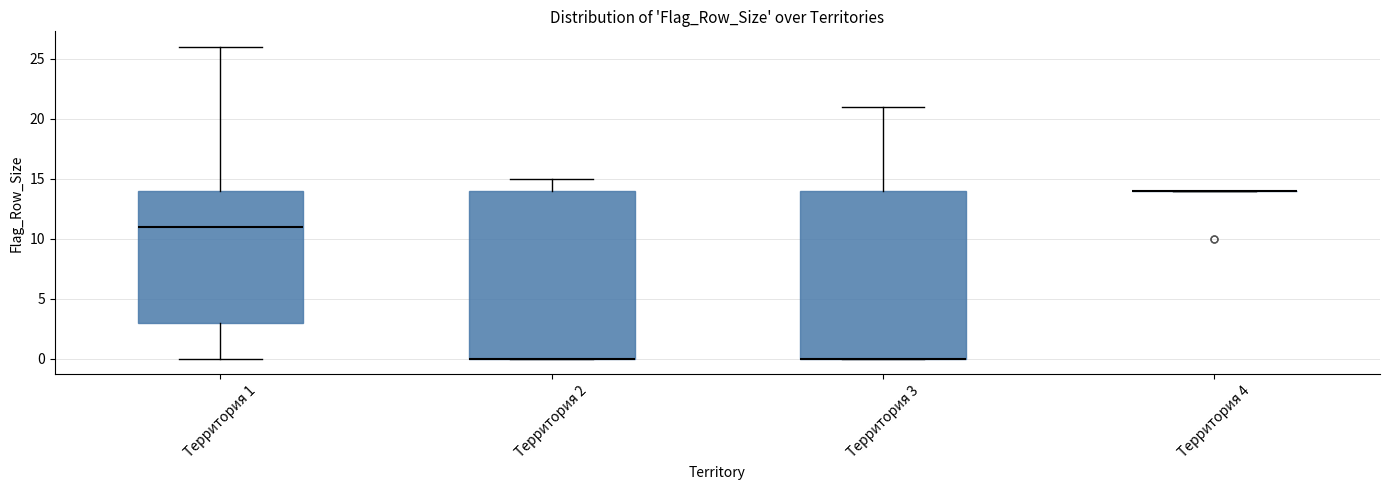

Reading left to right, read every box against the y-axis: the position of its median line, the range the box covers, and the ends of its whiskers. The values are not printed on the chart, so give them approximately, as read against the axis.

Территория 1: median 11, box 3 to 14, whiskers 0 to 26
Территория 2: median 0 (drawn on the box's lower edge), box 0 to 14, whiskers 0 to 15
Территория 3: median 0 (drawn on the box's lower edge), box 0 to 14, whiskers 0 to 21
Территория 4: box collapsed to a line at 14, whiskers 14 to 14